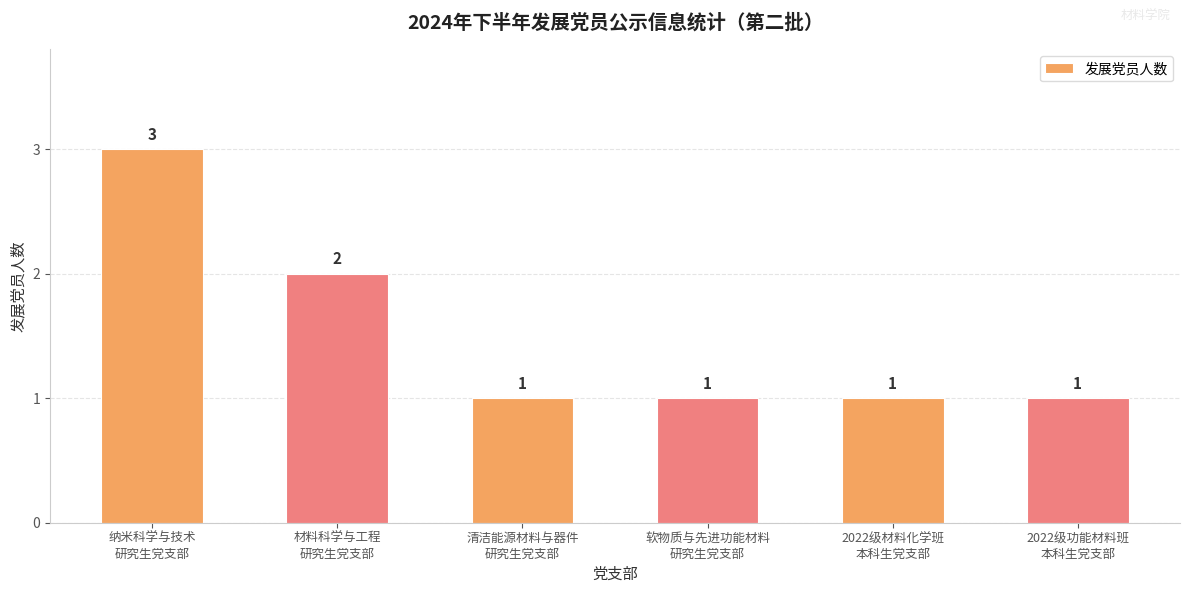

What is the maximum value shown in the chart?

3